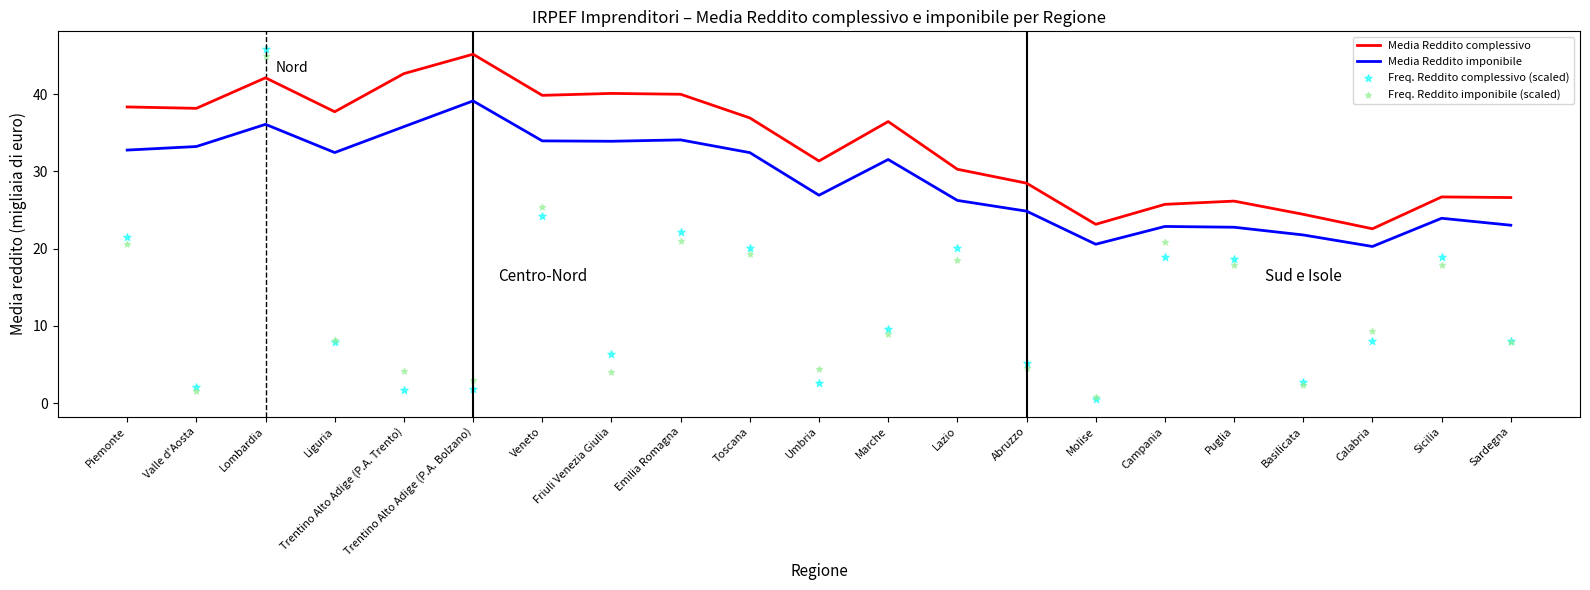

Which series reaches the maximum Y coordinate?

Freq. Reddito complessivo (scaled)